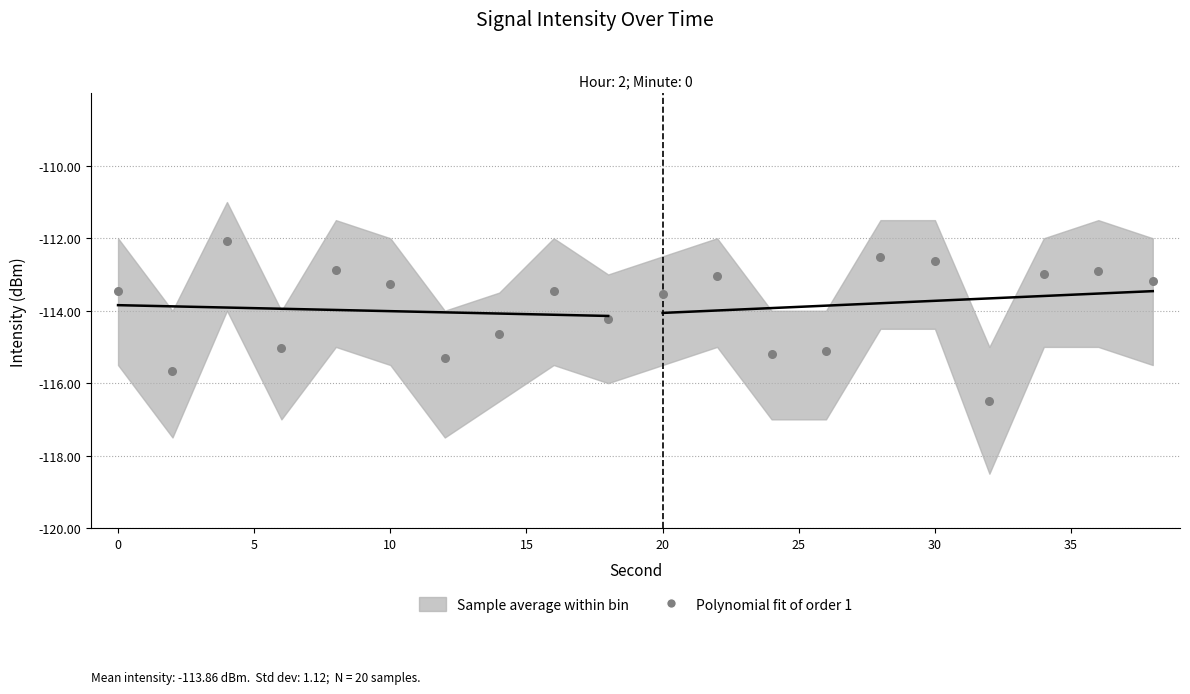

What is the range of X values (max minus min)?

38.0